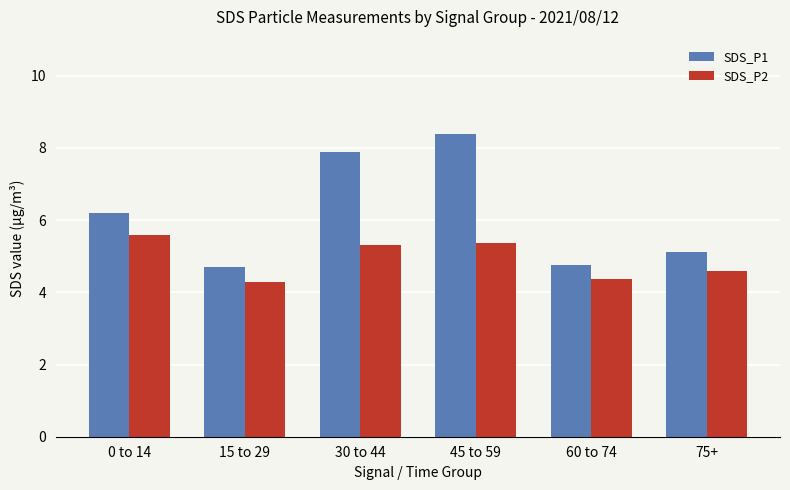

Where does the SDS_P2 series first go above 5?

0 to 14